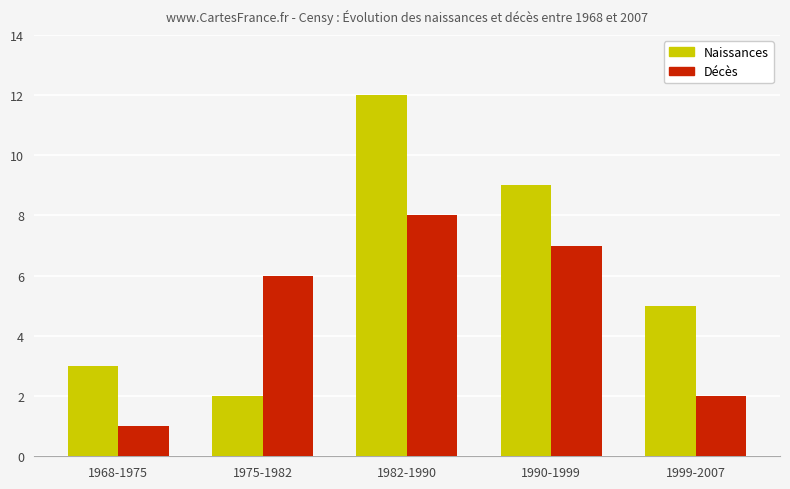

What is the label of the 2nd bar from the left?

1975-1982